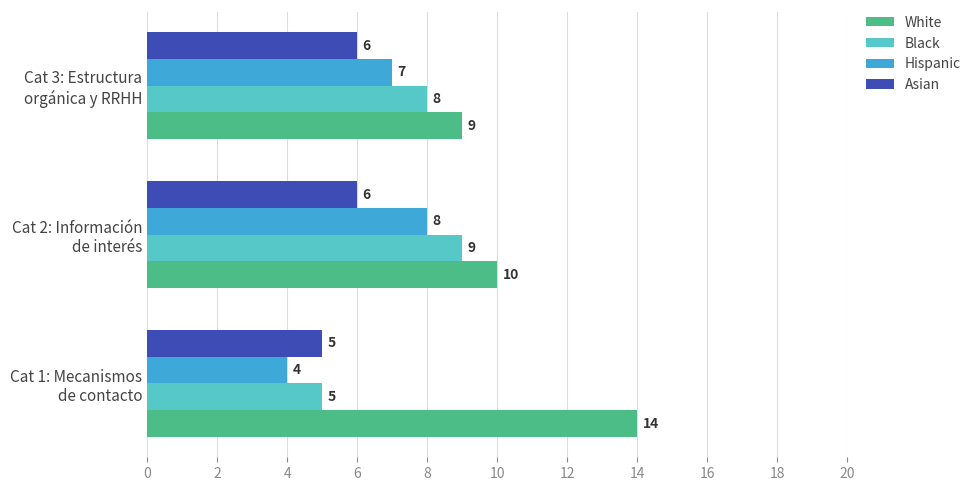

List the series in order of their peak value, highest first.

White, Black, Hispanic, Asian